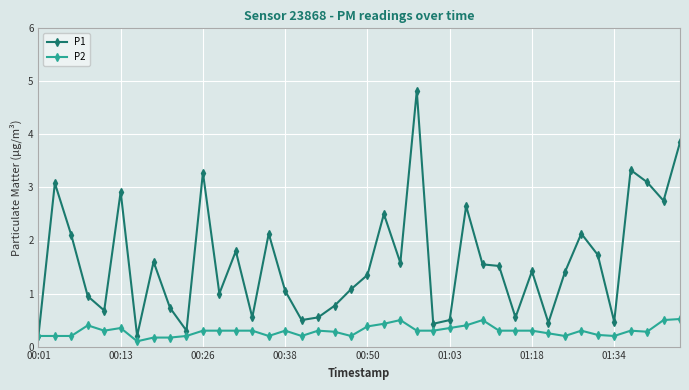

Which series has the widest spread of values?

P1